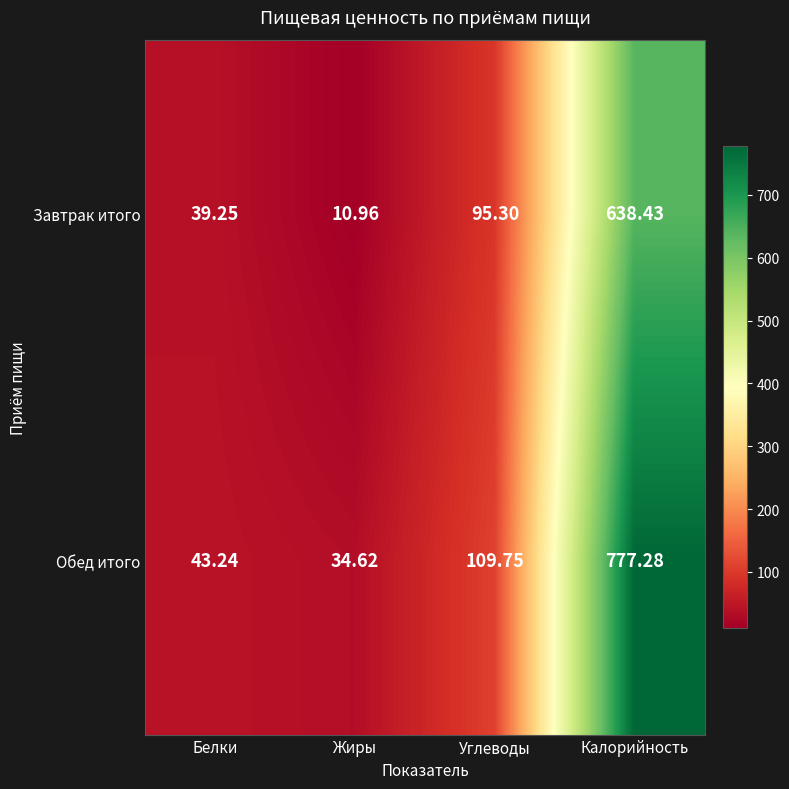

At which category is the sum across all series the highest?

Калорийность